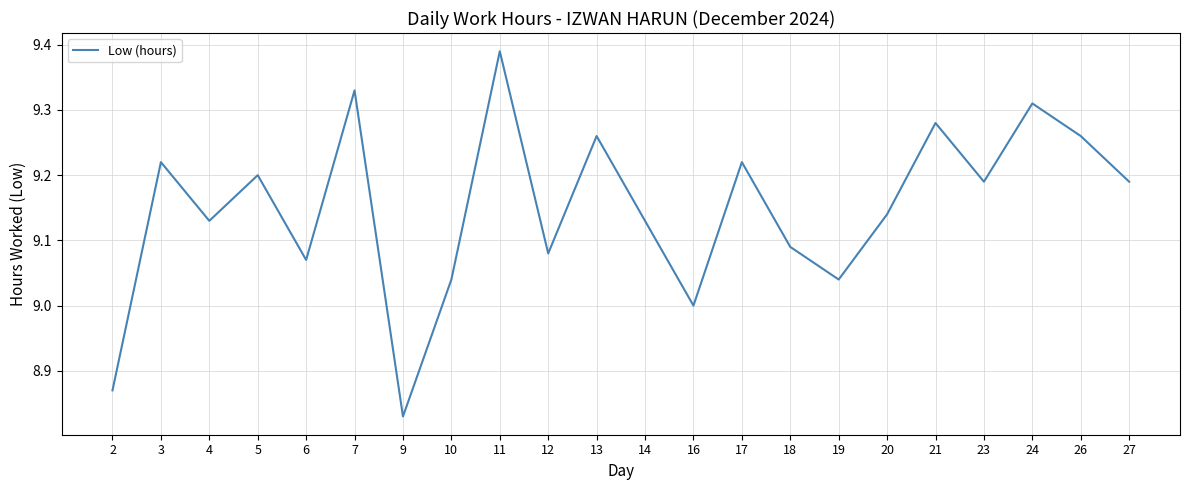

What is the difference between the maximum and minimum values?

0.6